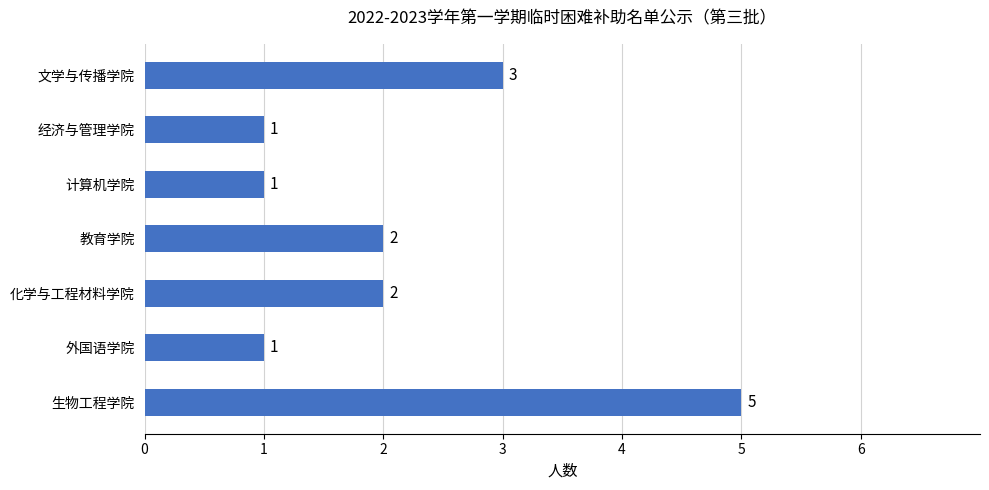

What is the maximum value shown in the chart?

5